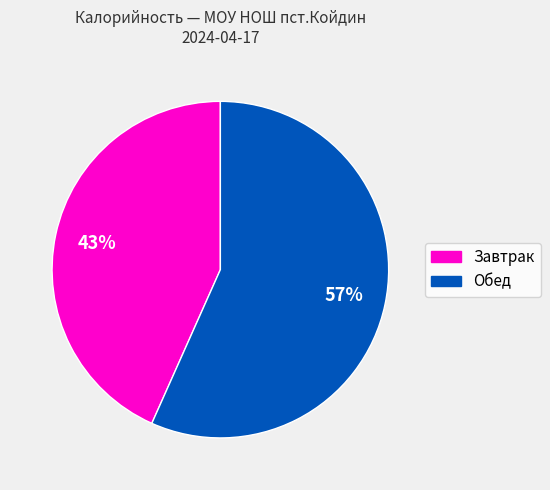

To the nearest percent, what is the average slice percentage?

50%